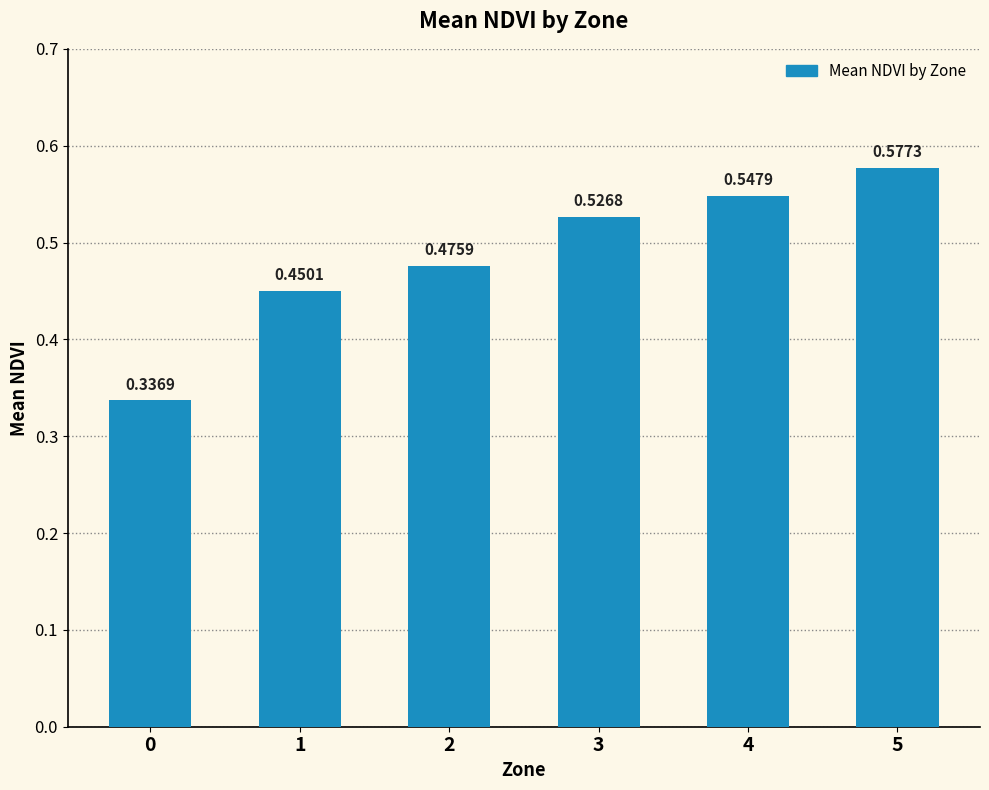

True or false: the data shows 0.4 at 4.

False